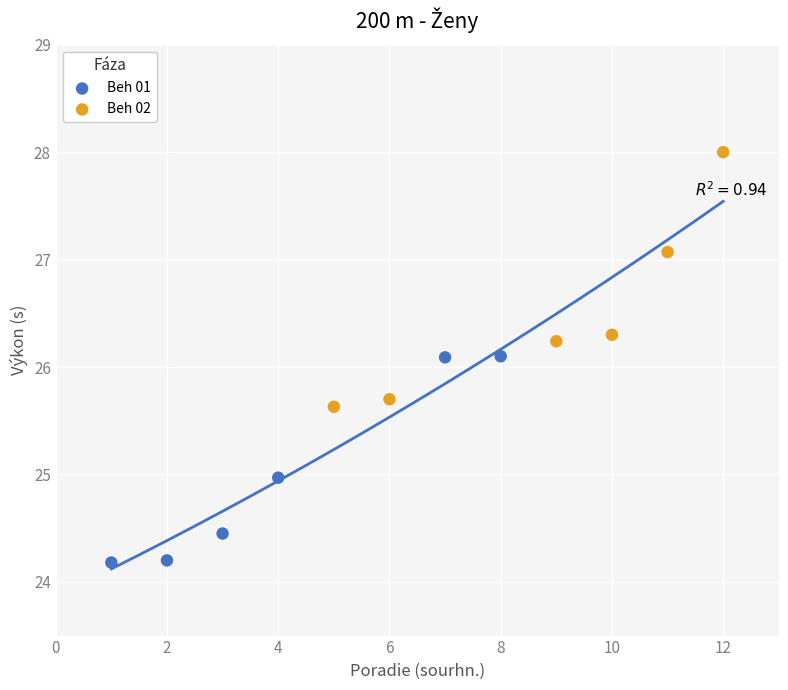

Which series has the largest Y range (max minus min)?

Beh 02